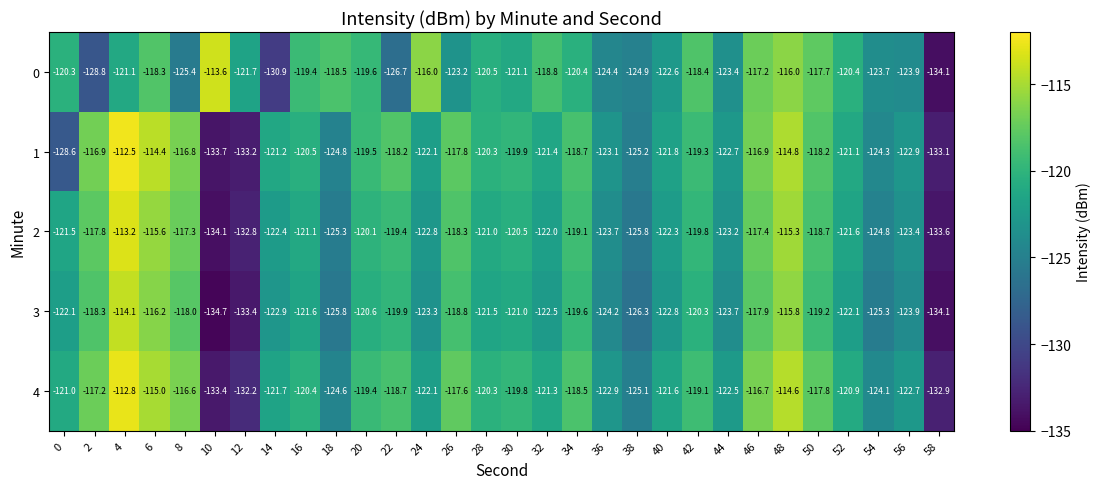

At which label does 0 reach its peak?

10